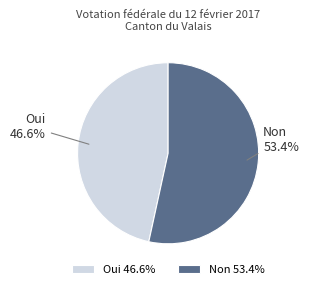

Does any single category account for the majority?

Yes